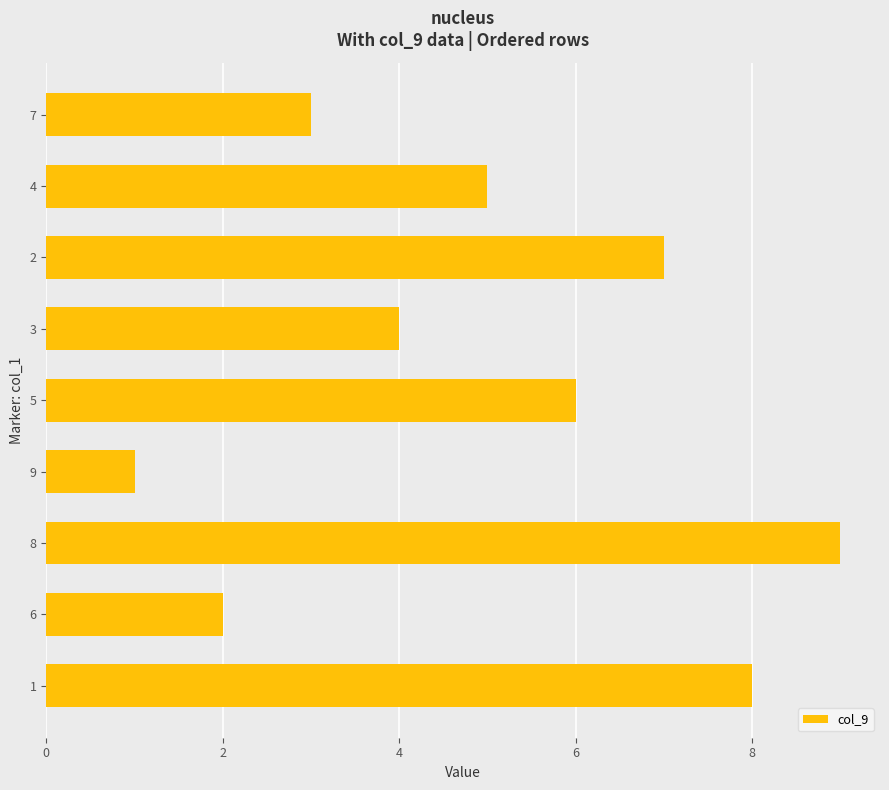

How many data points are less than 5?

4